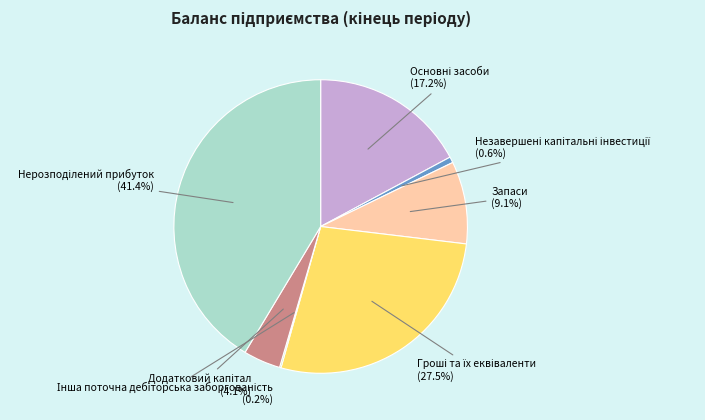

Is there any slice that represents more than half of the pie?

No